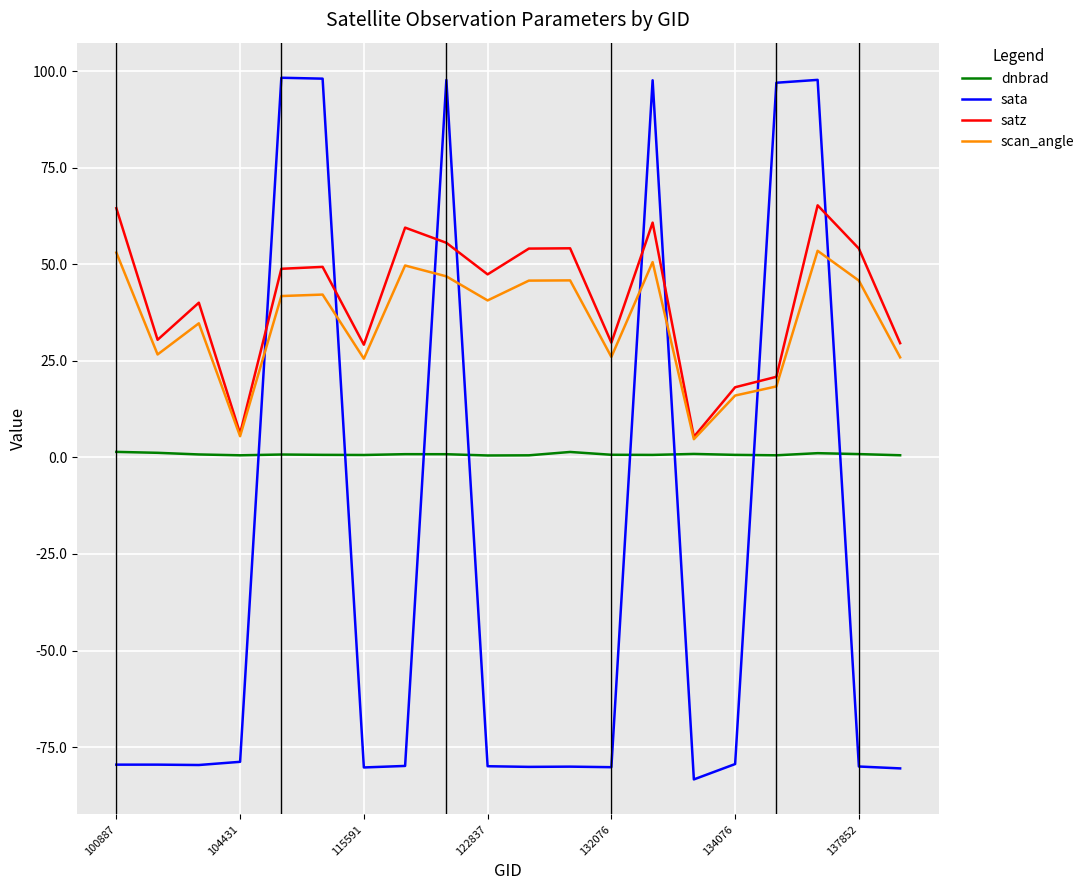

Which series has the largest range (max minus min)?

sata